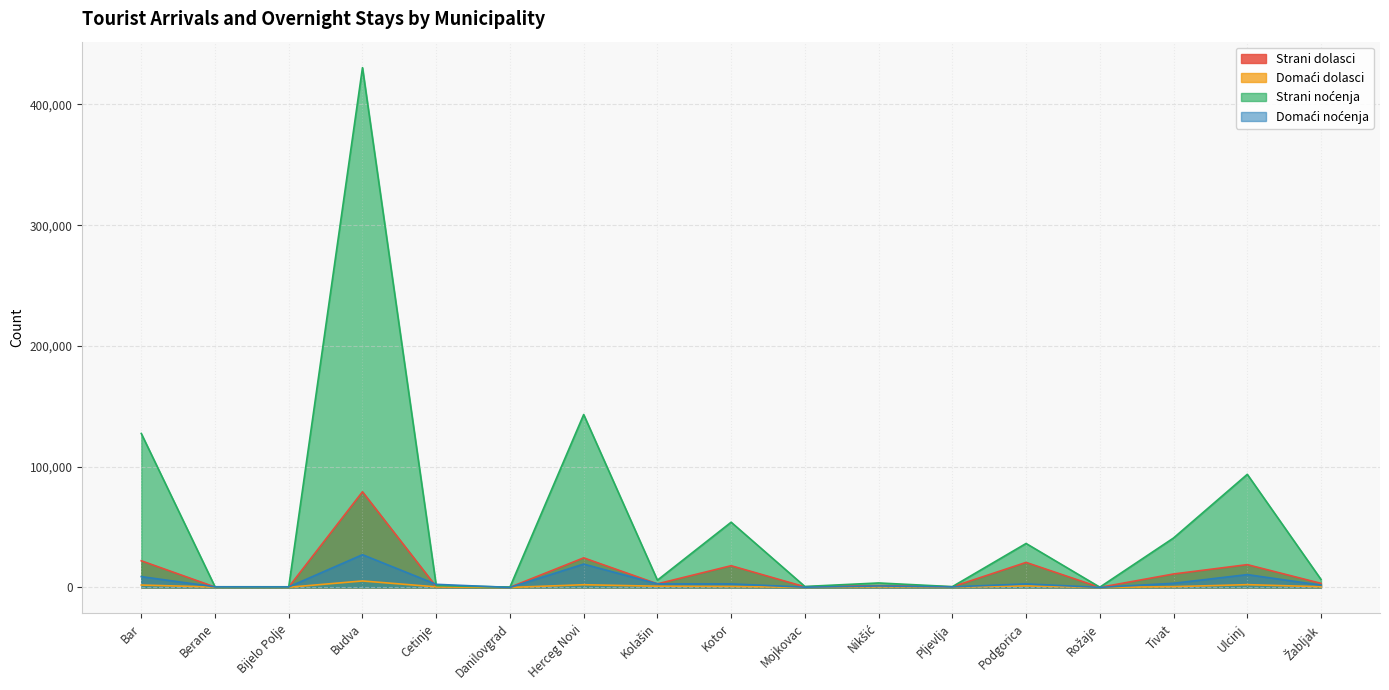

What is the value of the Domaći dolasci point at the 3rd from the left?

160